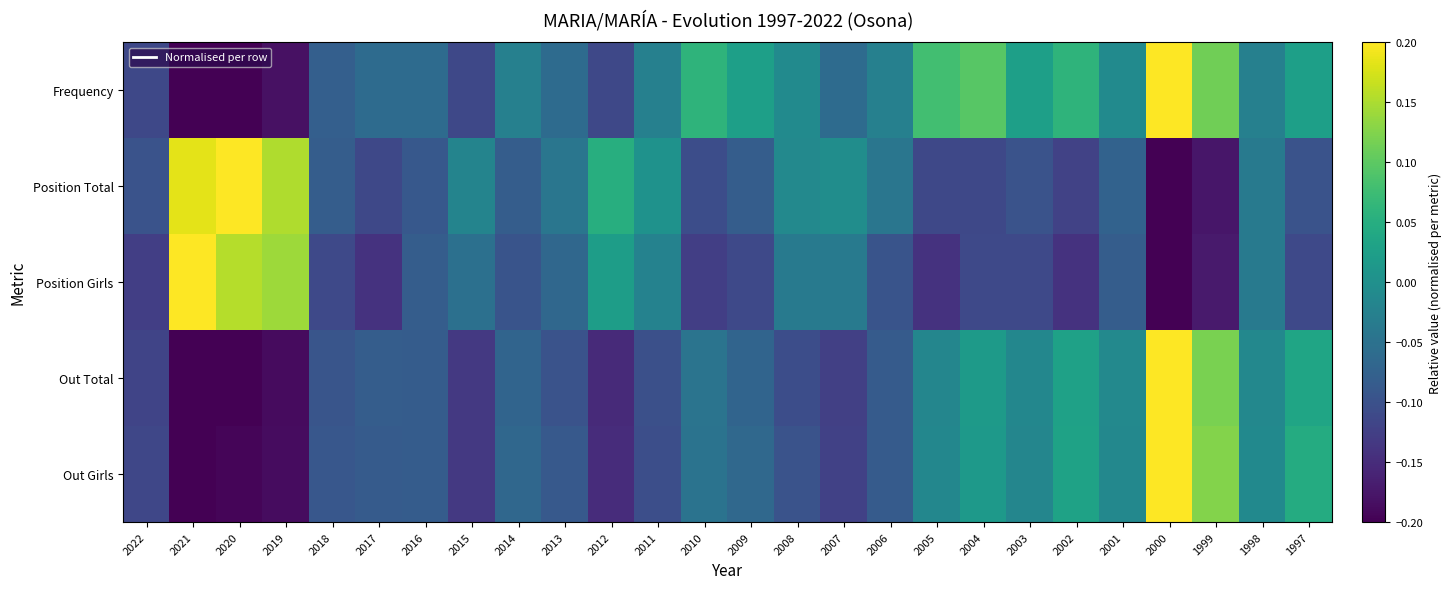

Count the number of data series in this chart.

5